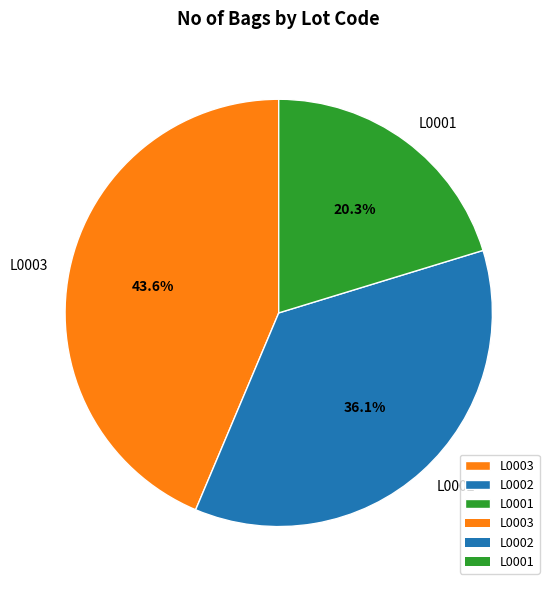

To the nearest percent, what is the difference between the largest and smallest slice percentages?

23%